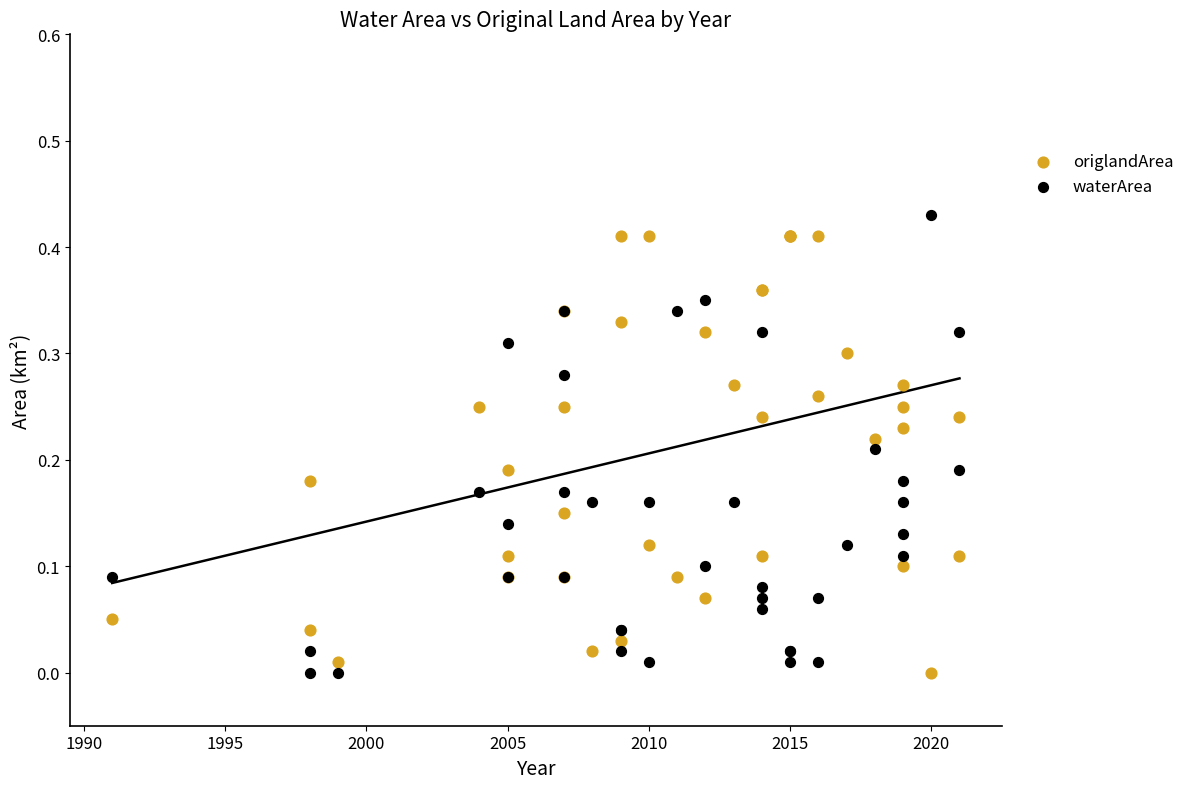

What are all the series names shown in the legend?

origlandArea, waterArea